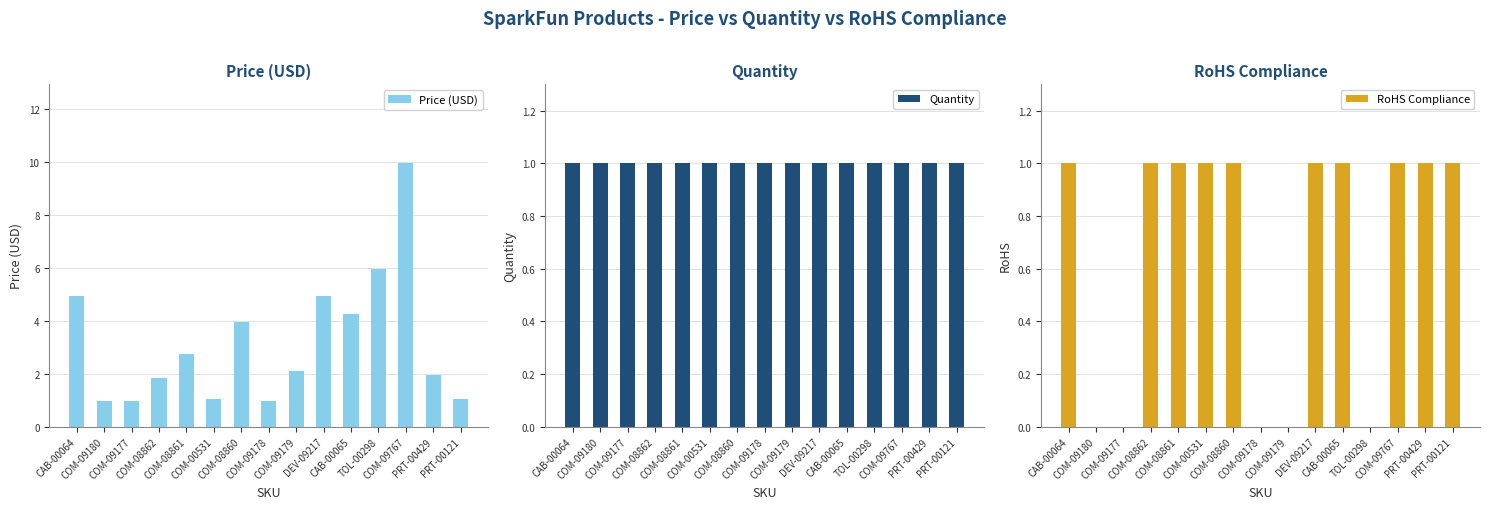

Is the value of Quantity at COM-09179 greater than the value of RoHS Compliance at COM-09767?

No